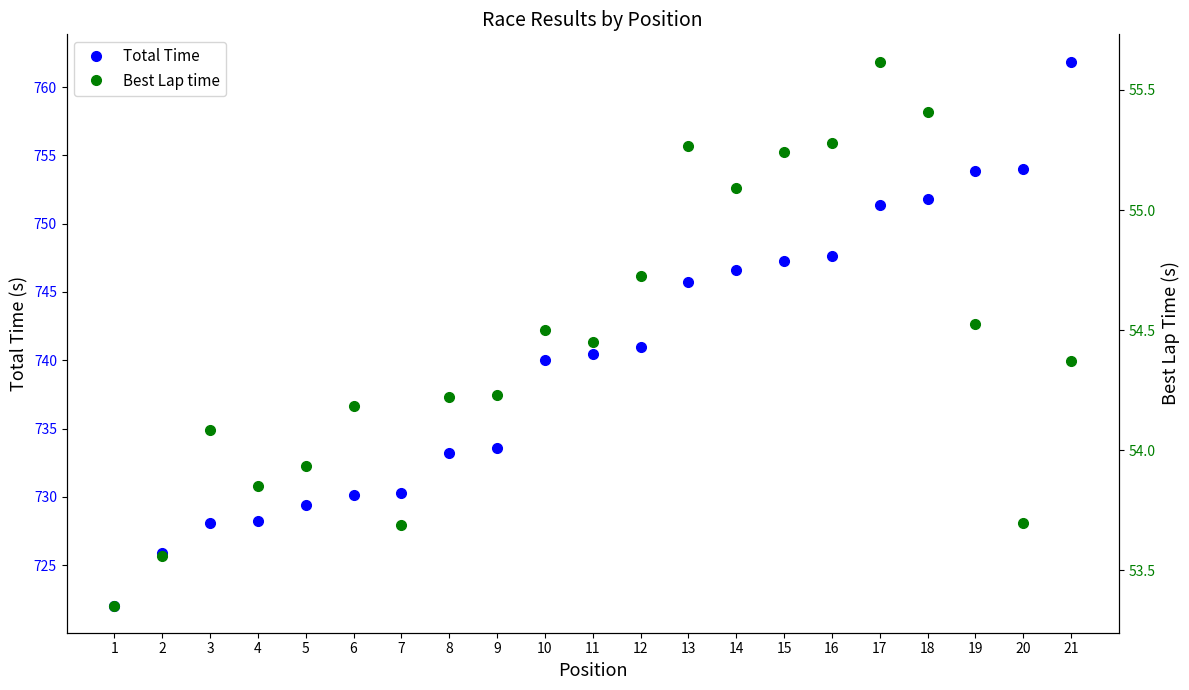

Count the number of categories in the chart.

21